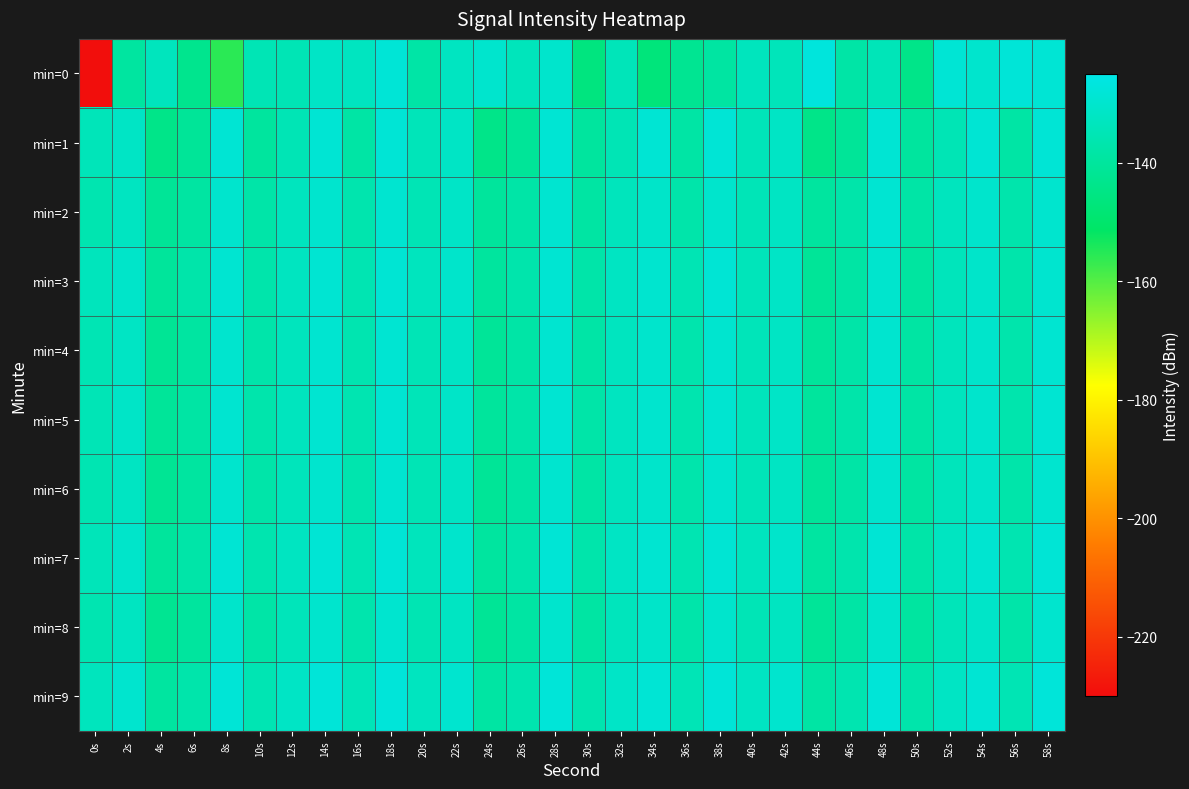

Rank the series by their maximum value, from highest to lowest.

min=0, min=9, min=7, min=1, min=3, min=5, min=2, min=4, min=6, min=8